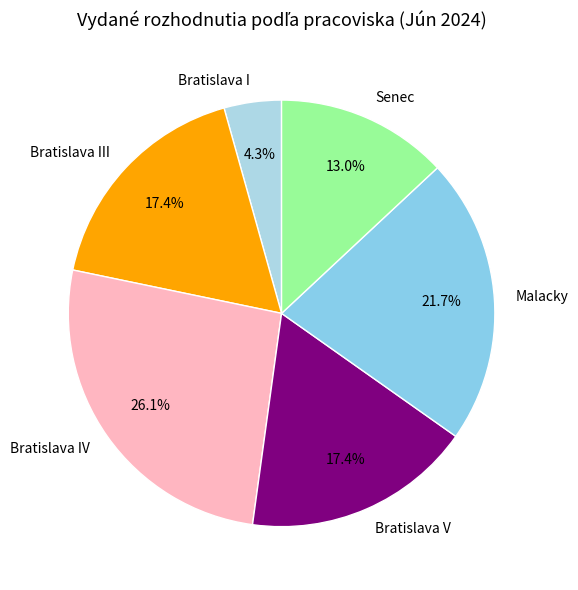

Combined, what portion of the pie is Bratislava I and Bratislava IV?

30.4%